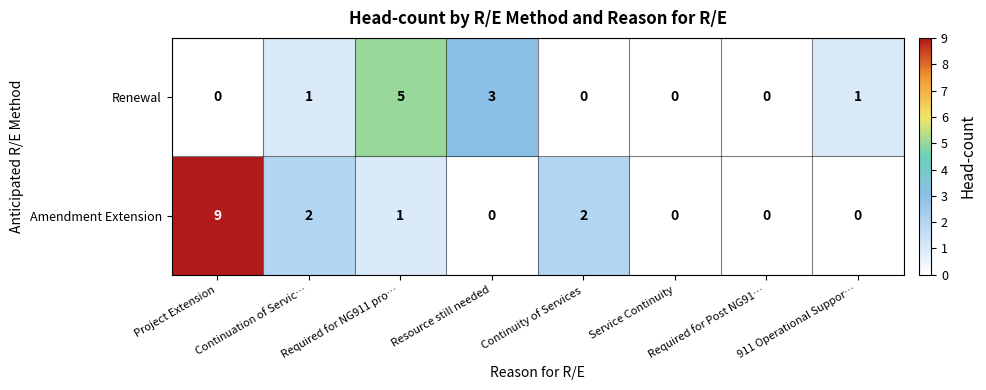

Which category has the highest value across all series?

Project Extension